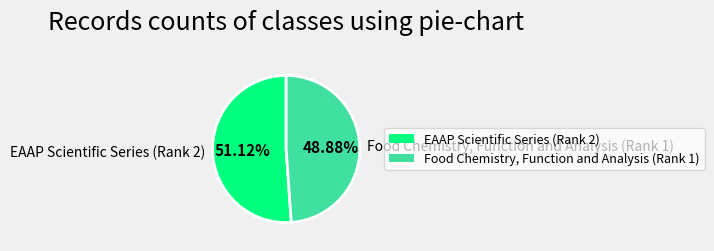

To the nearest percent, what is the difference between the EAAP Scientific Series (Rank 2) and Food Chemistry, Function and Analysis (Rank 1) slice percentages?

2%